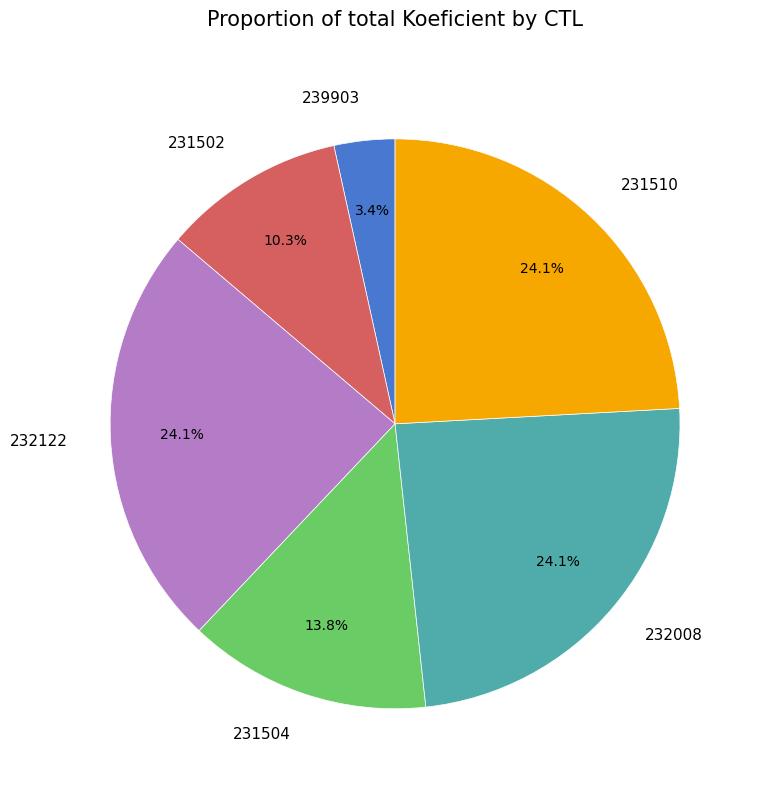

What is the smallest slice in the pie chart?

239903